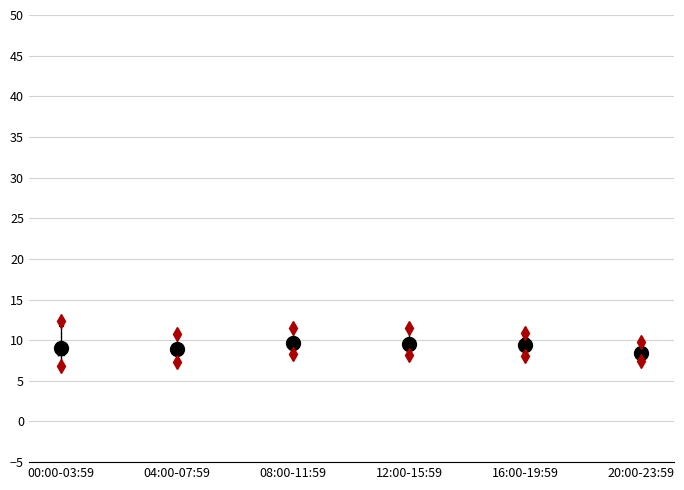

Reading left to right, read every box against the y-axis: the position of its median line, the range the box covers, and the ends of its whiskers. The values are not printed on the chart, so give them approximately, as read against the axis.

00:00-03:59: median 9.0, box 8.0 to 9.5, whiskers 7.0 to 11.5
04:00-07:59: median 9.0, box 8.5 to 9.5, whiskers 7.5 to 11.0
08:00-11:59: median 9.5, box 9.0 to 10.5, whiskers 8.5 to 11.5
12:00-15:59: median 9.5, box 9.0 to 10.0, whiskers 8.0 to 11.5
16:00-19:59: median 9.5, box 8.5 to 10.0, whiskers 8.0 to 11.0
20:00-23:59: median 8.5, box 8.0 to 9.0, whiskers 7.5 to 10.0